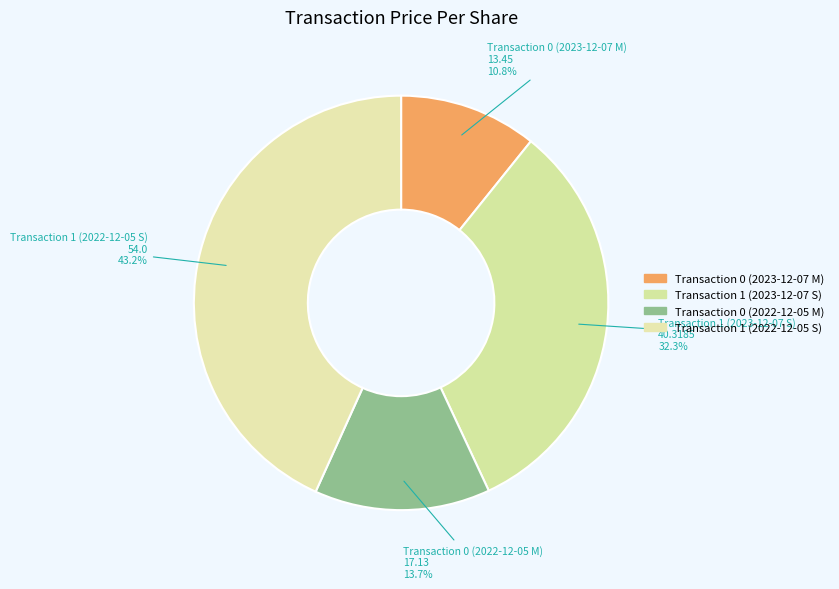

Combined, do Transaction 0 (2023-12-07 M) and Transaction 1 (2022-12-05 S) account for over 50%?

Yes